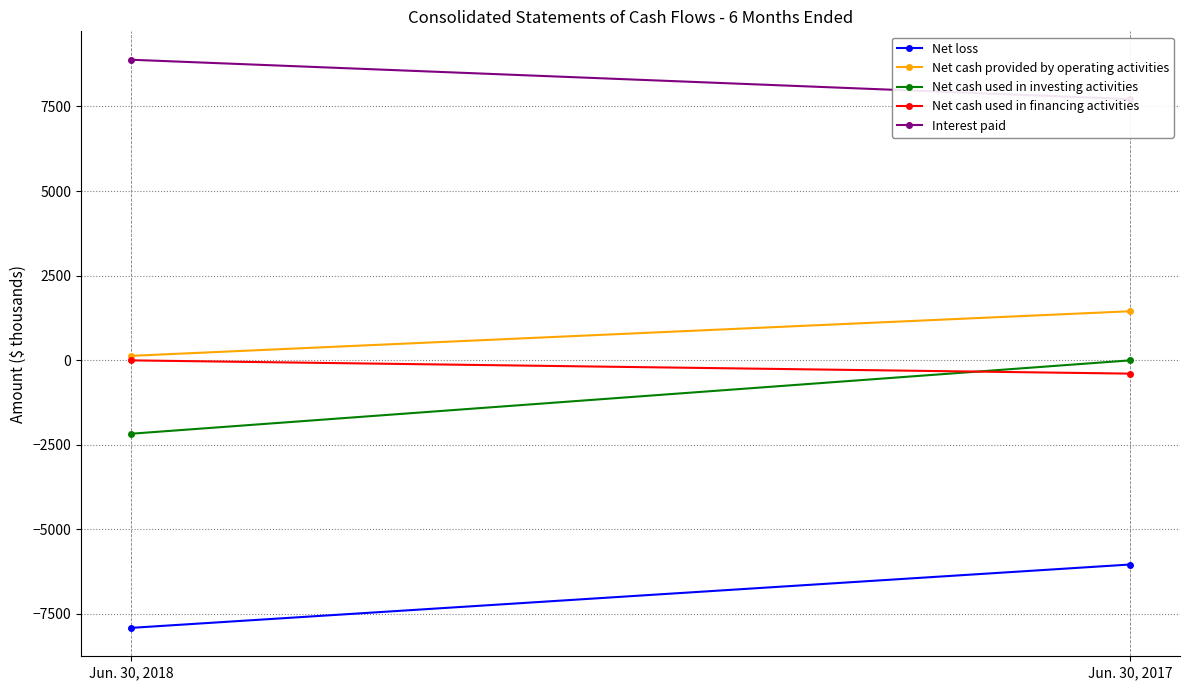

True or false: Net loss has a value of -6047 at Jun. 30, 2017.

True